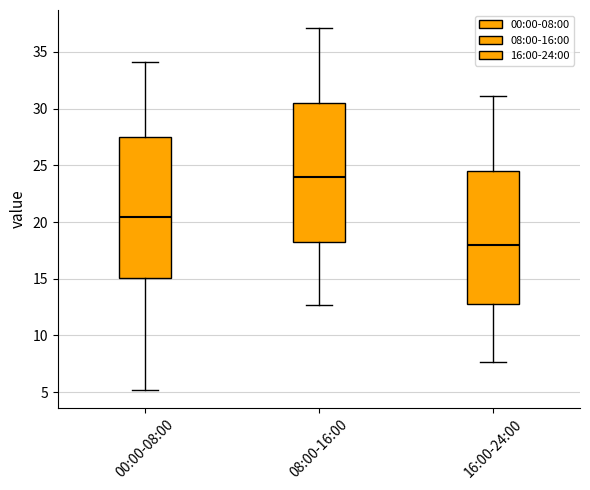

Where is the lower edge of the box for 08:00-16:00 on the y-axis? The values are not printed on the chart, so give them approximately, as read against the axis.

18.5